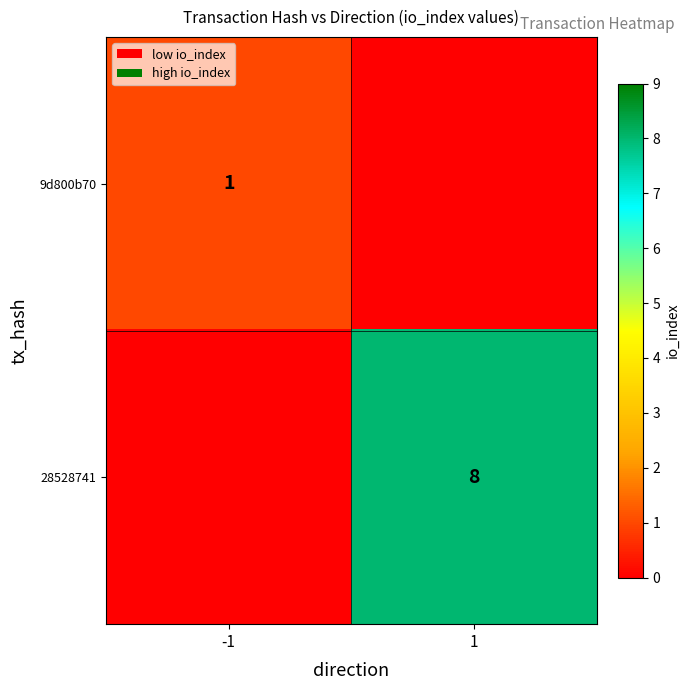

The 9d800b70 series shows 0 at -1. True or false?

False